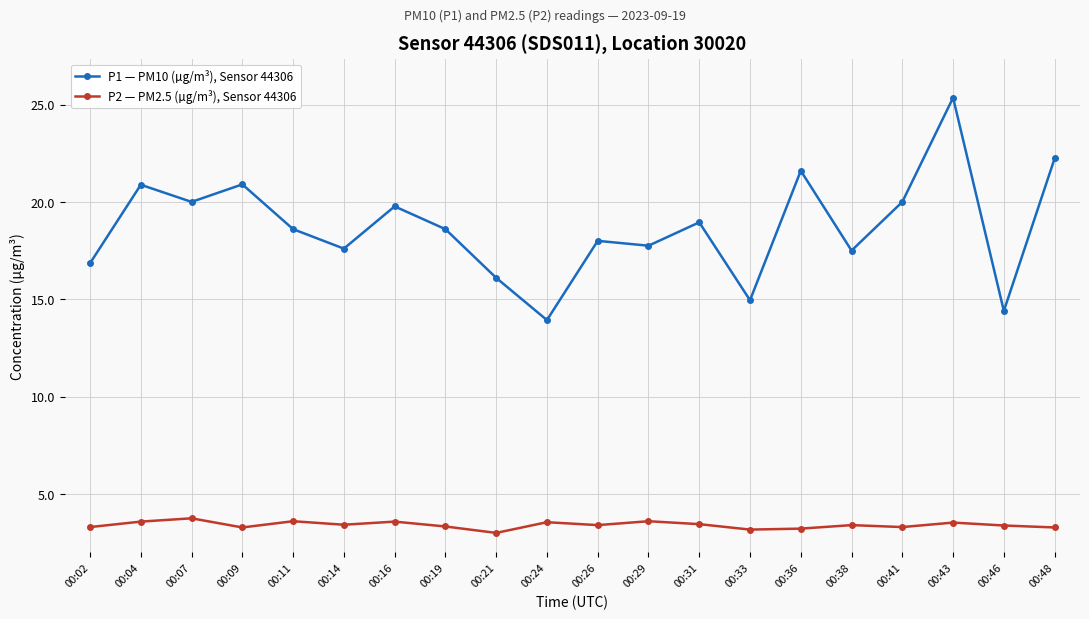

What is the difference between the second highest and second lowest values in the P1 — PM10 (µg/m³), Sensor 44306 series?

7.8